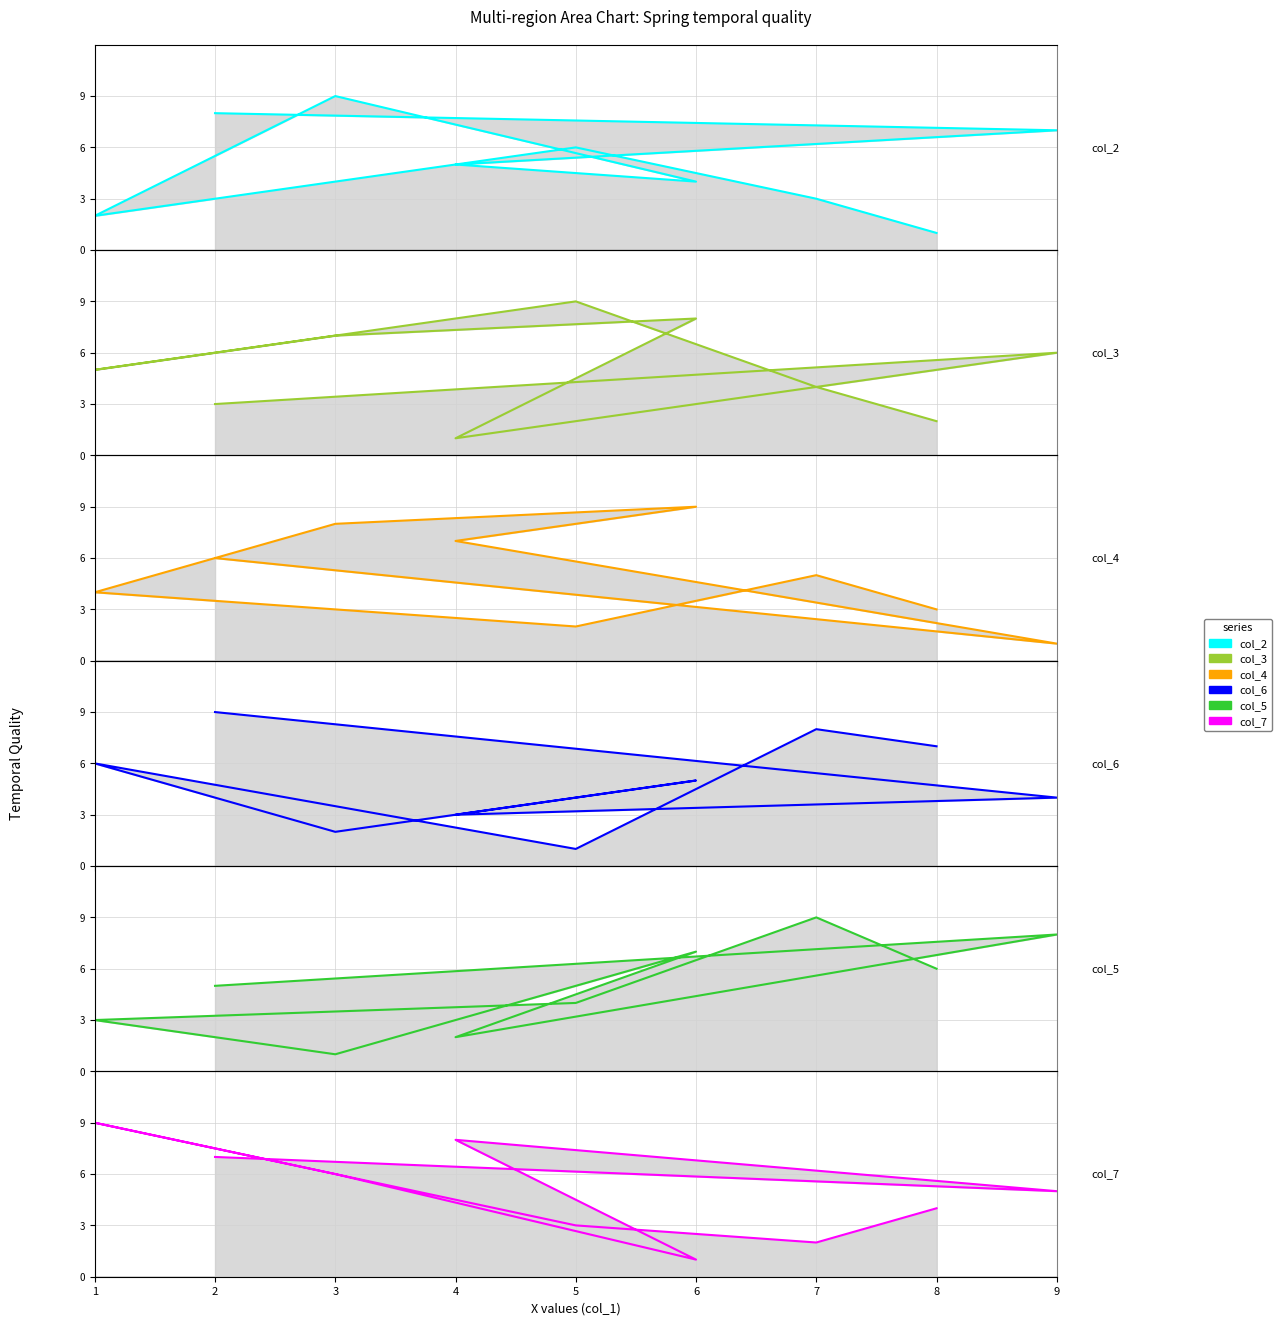

Which series has the largest range (max minus min)?

col_2